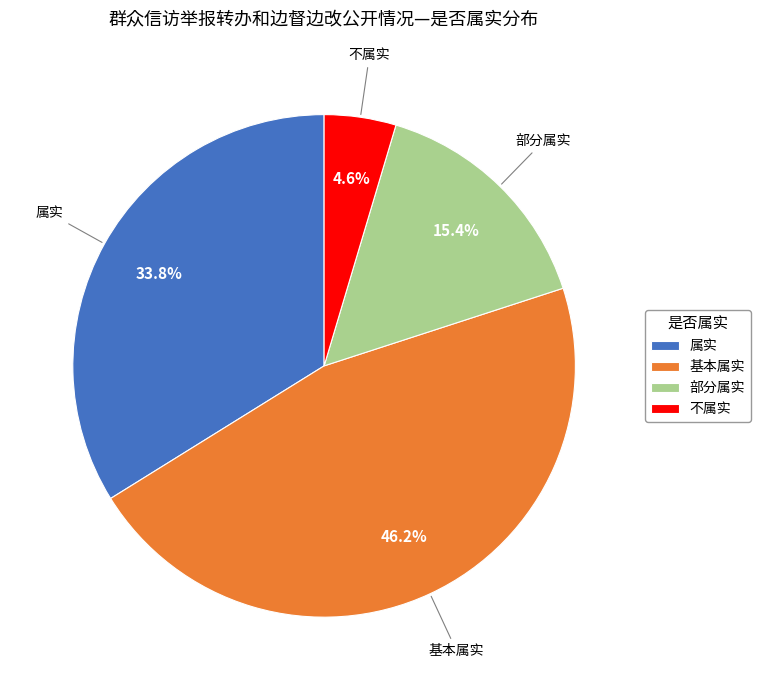

How many slices are in this pie chart?

4